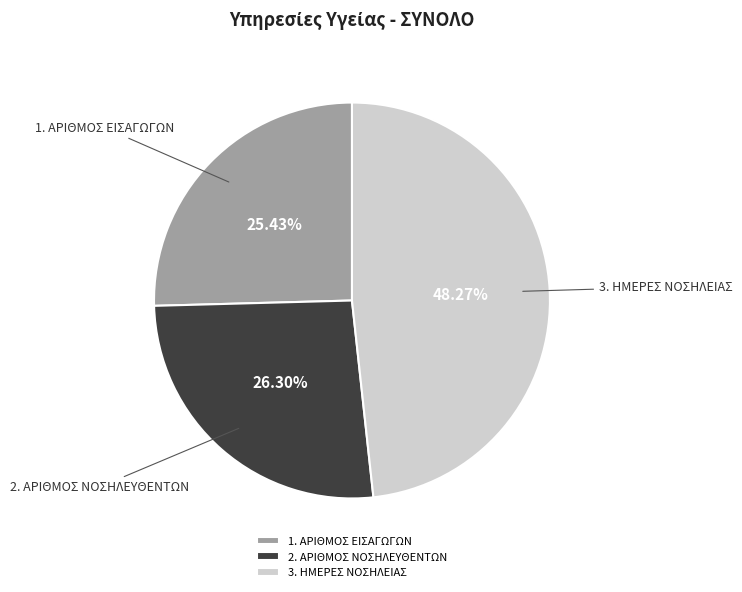

Does any single category account for the majority?

No